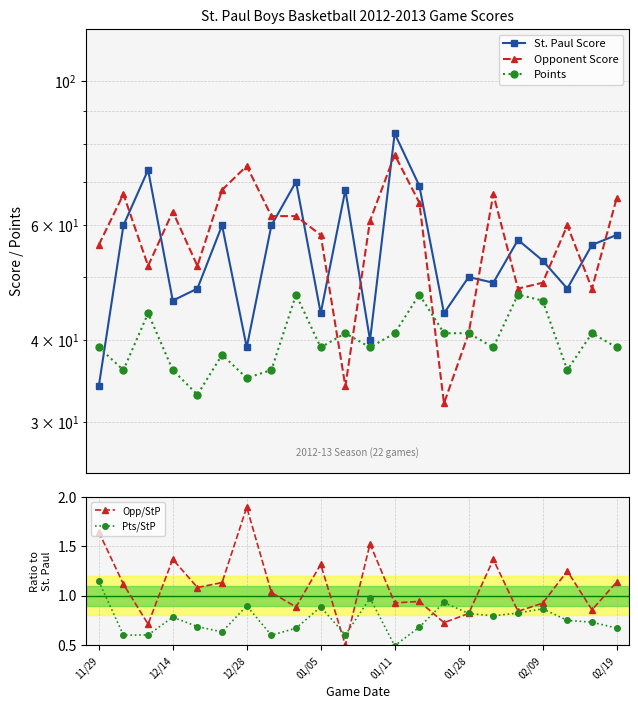

True or false: Pts/StP has more than 2 points higher than both neighbors.

True